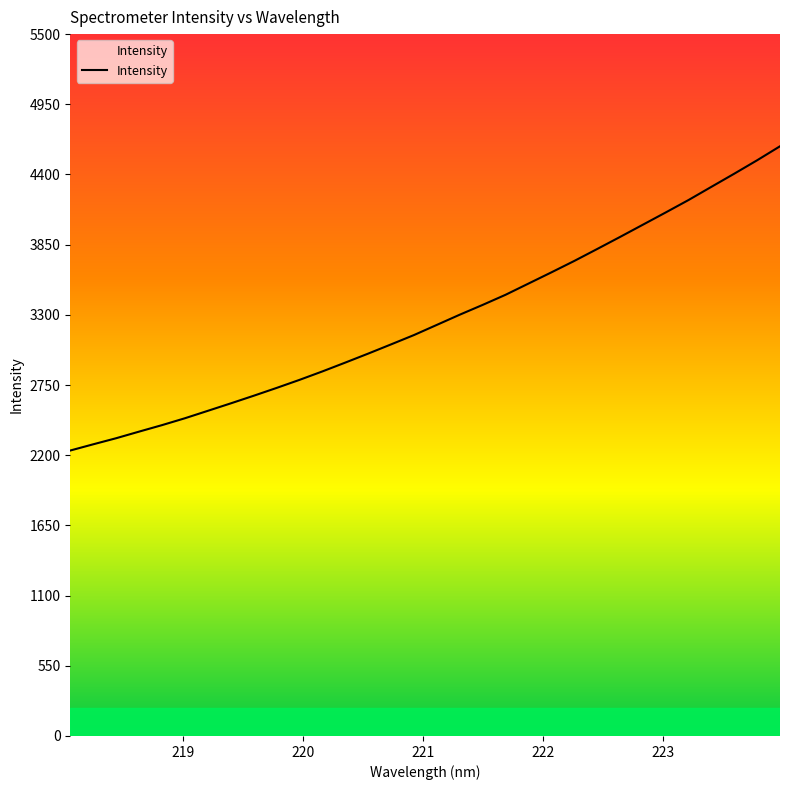

What is the smallest value displayed?

2236.9